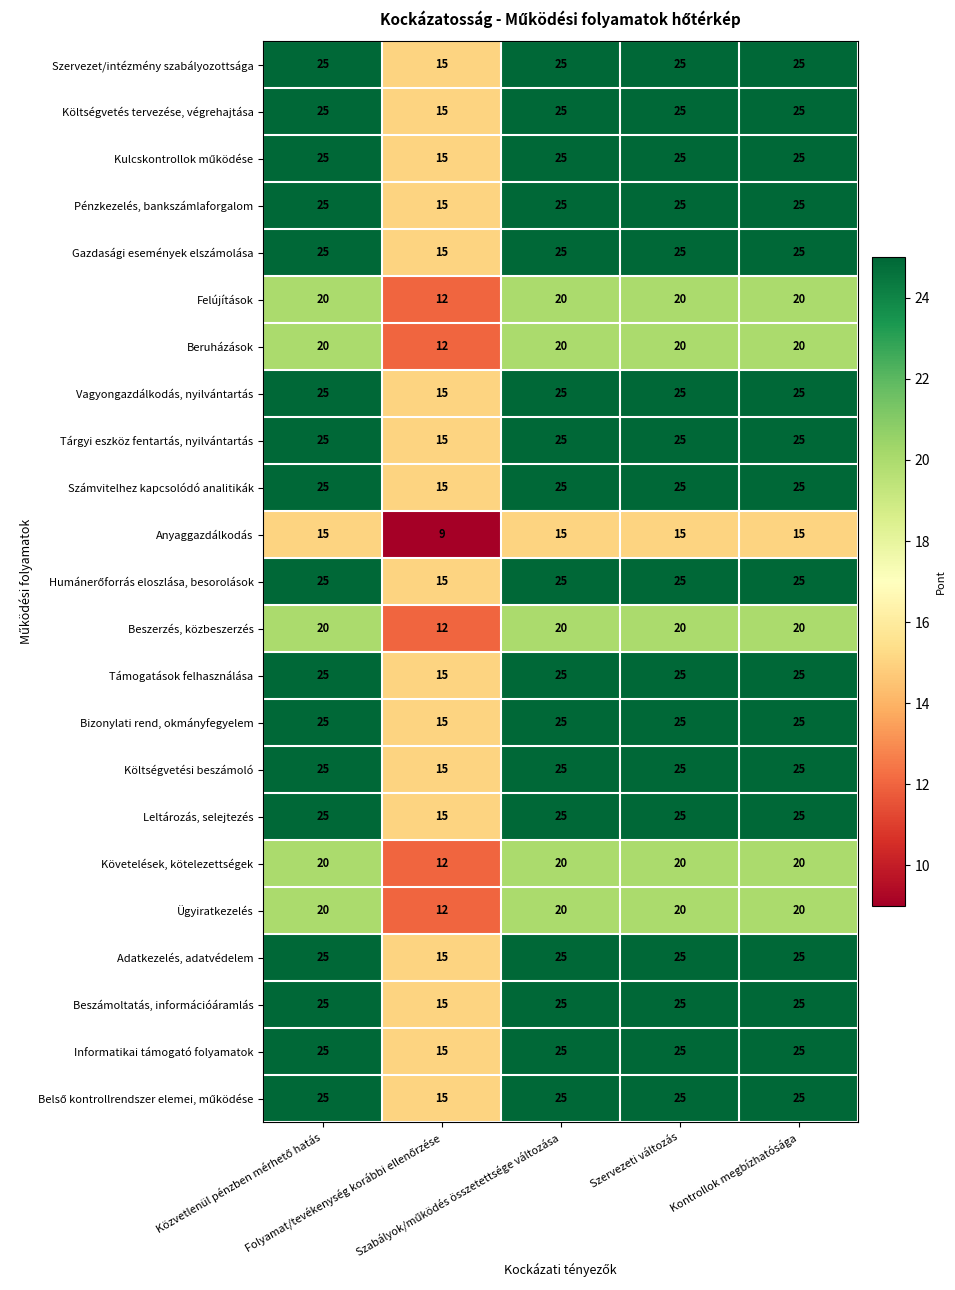

Count the Ügyiratkezelés values in the range 20 to 21.

4